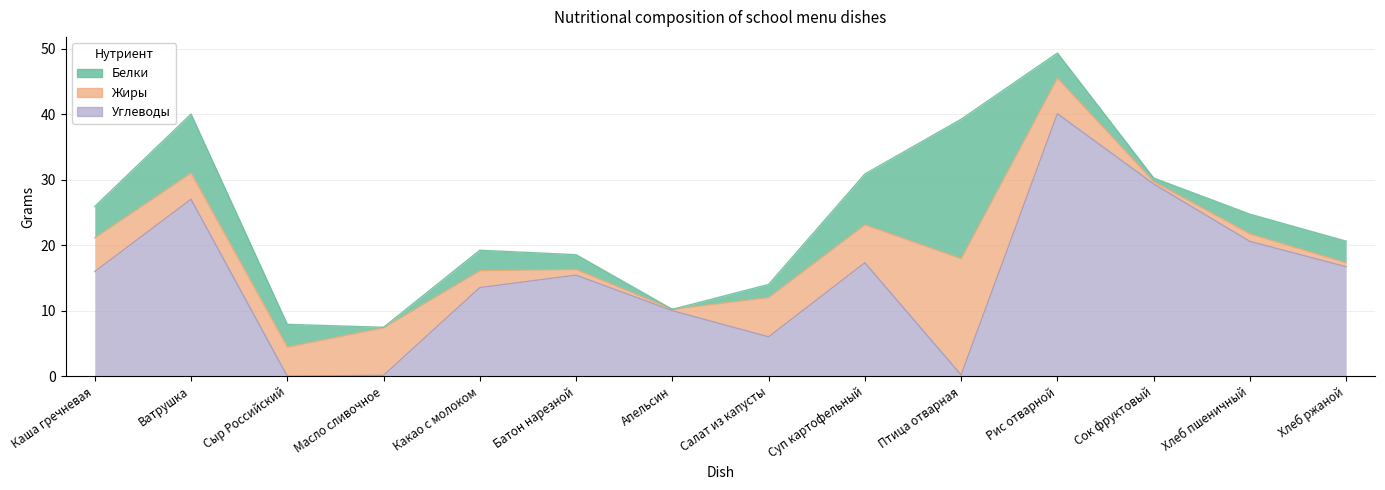

Which series has the largest total across all categories?

Углеводы